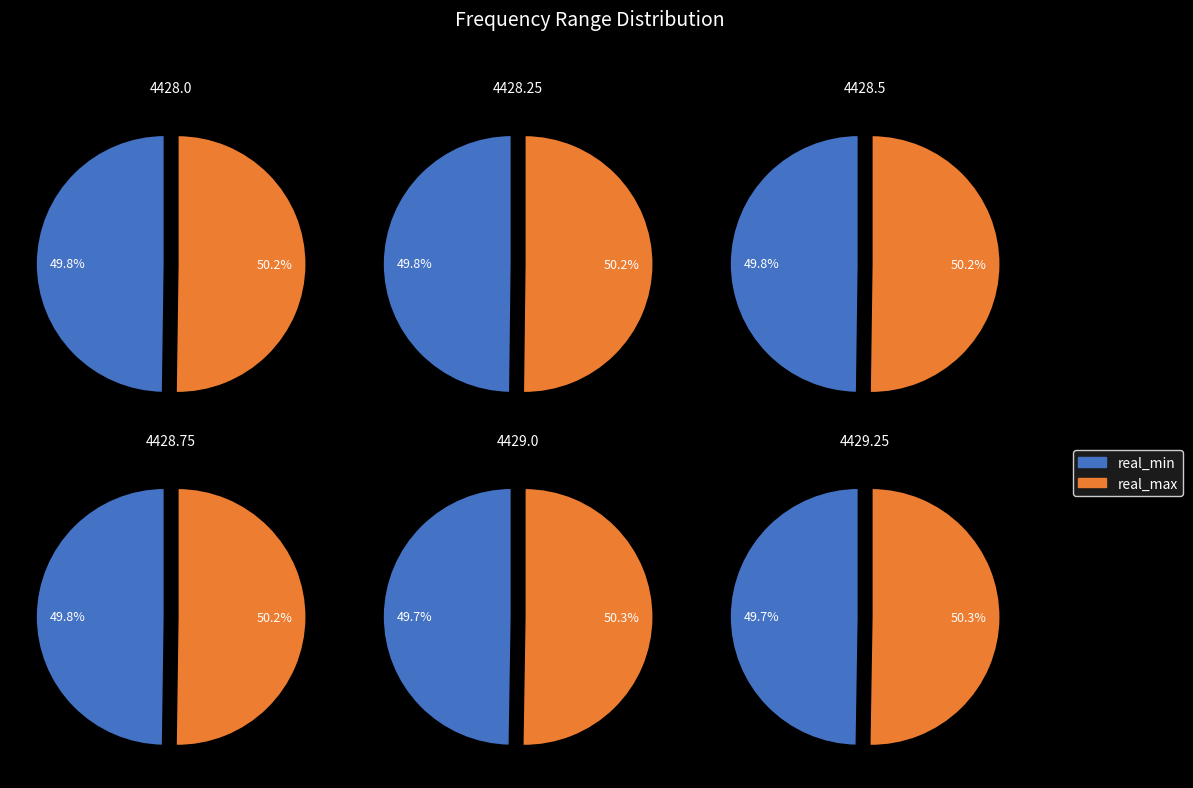

The 4428.5 slice represents 7% of the pie. True or false?

False